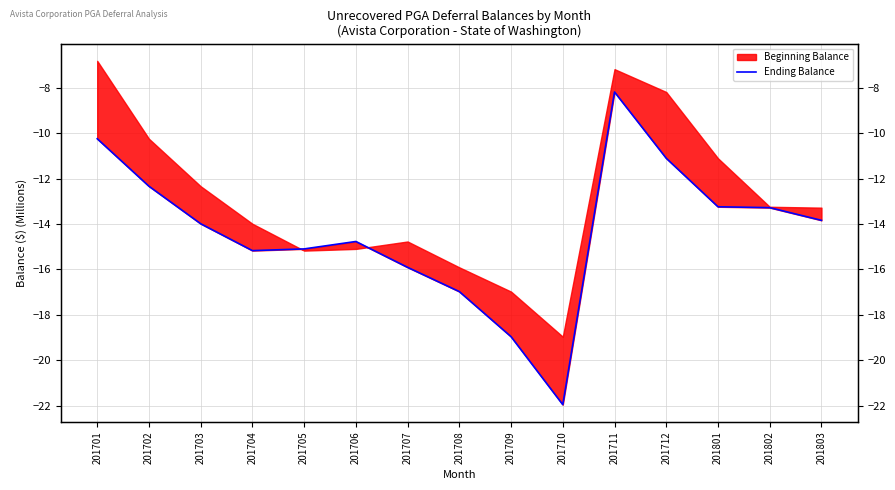

At which label is the value closest to -15?

201705